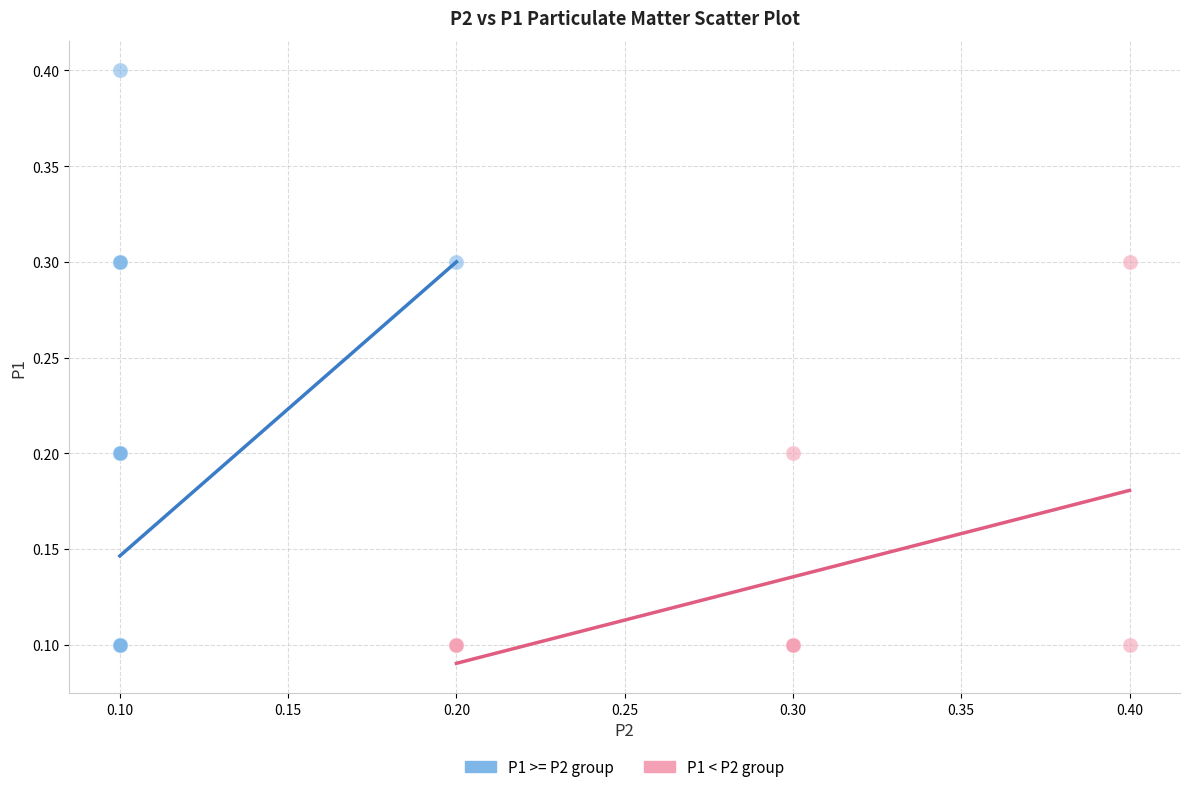

Which series reaches the maximum Y coordinate?

P1 >= P2 group